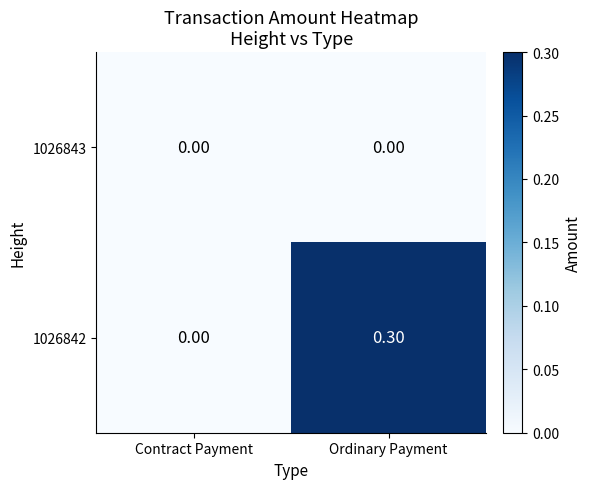

List the series in order of their overall mean, highest first.

1026842, 1026843